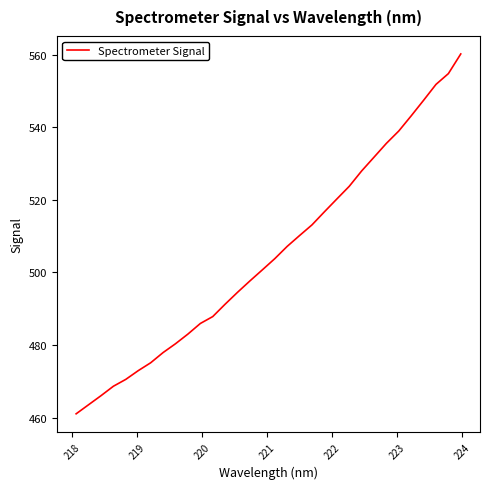

What is the greatest value displayed?

560.2